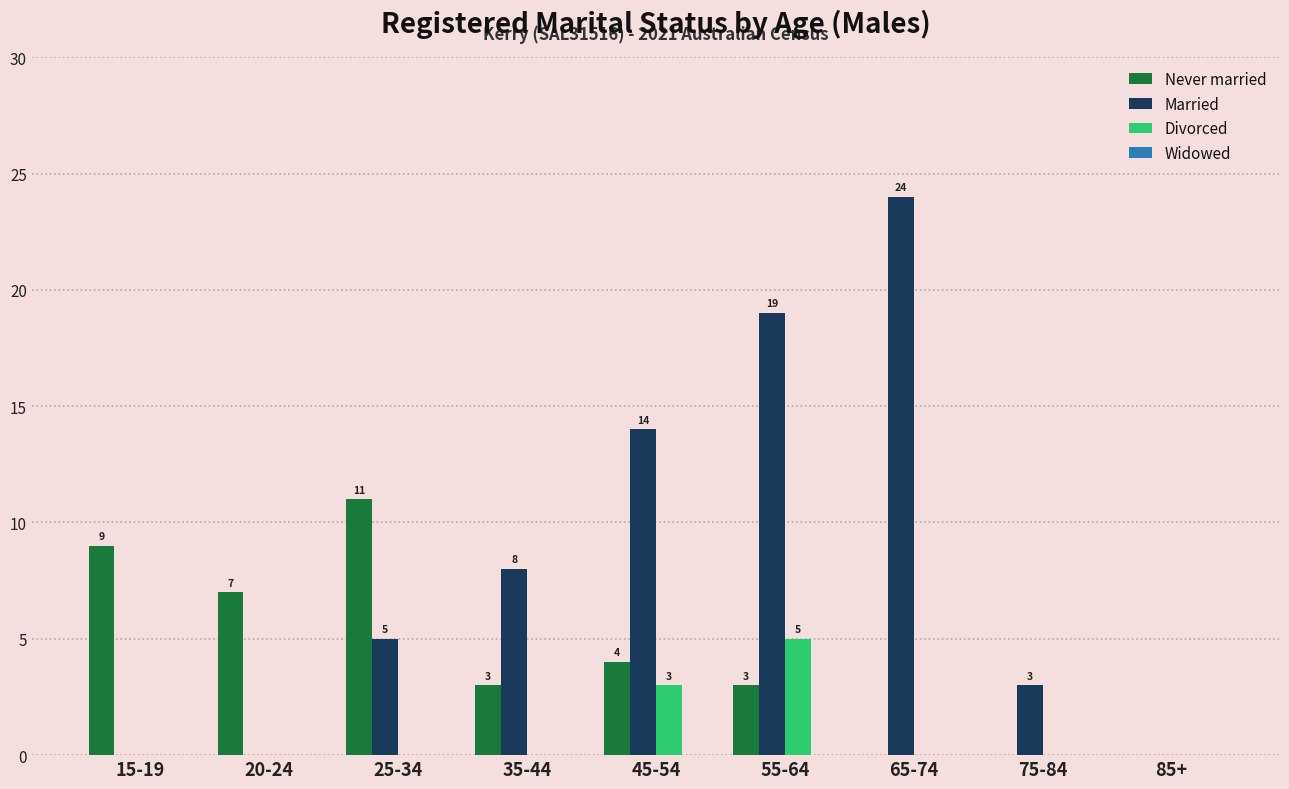

At which label is Divorced closest to 2?

45-54